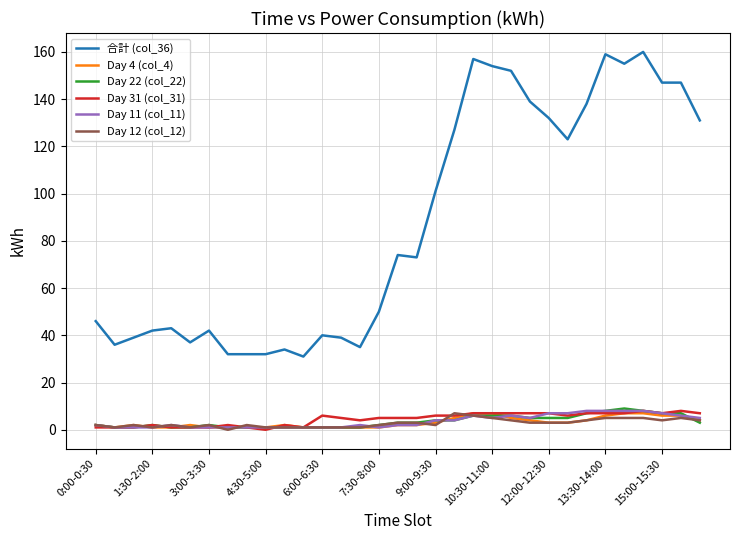

What is the average value of the Day 4 (col_4) series?

3